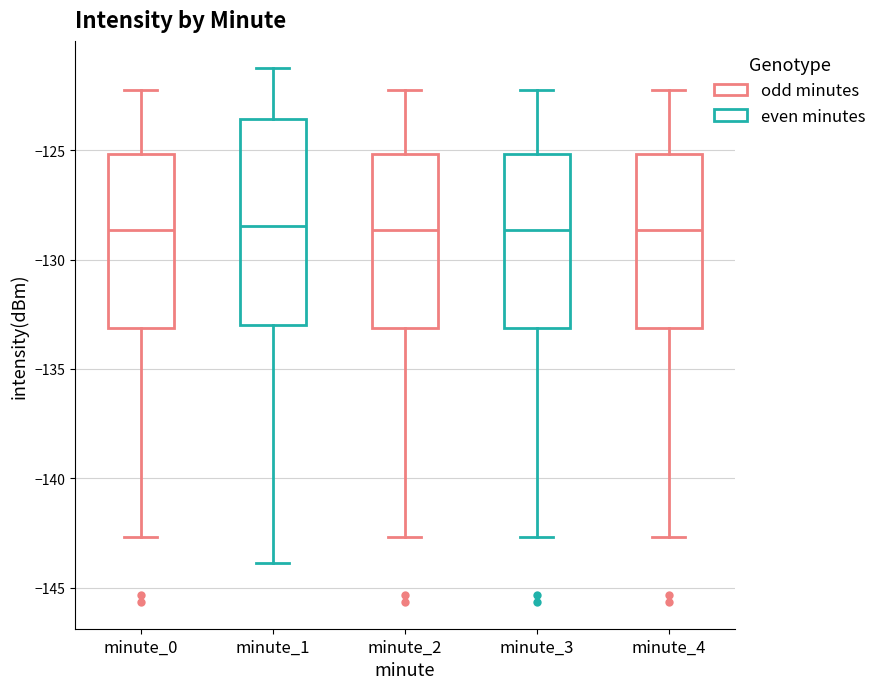

Comparing the boxes themselves (not the whiskers), which one is the tallest?

minute_1